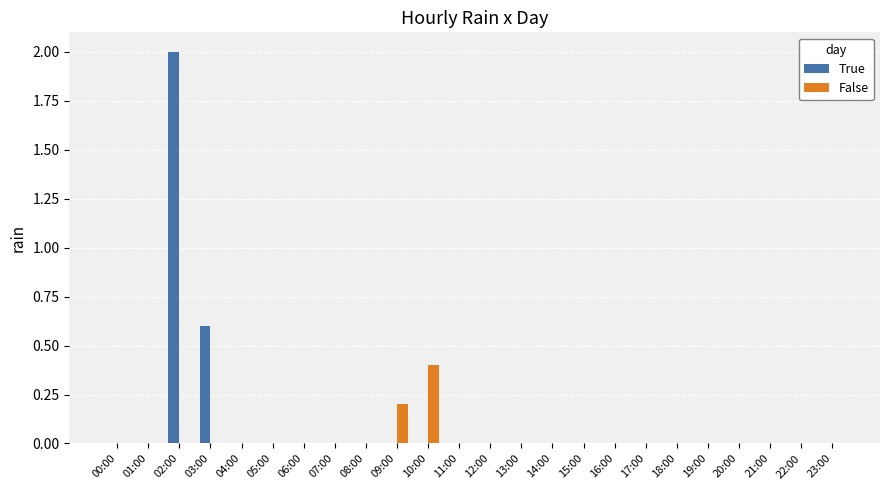

Which series has the largest total across all categories?

True